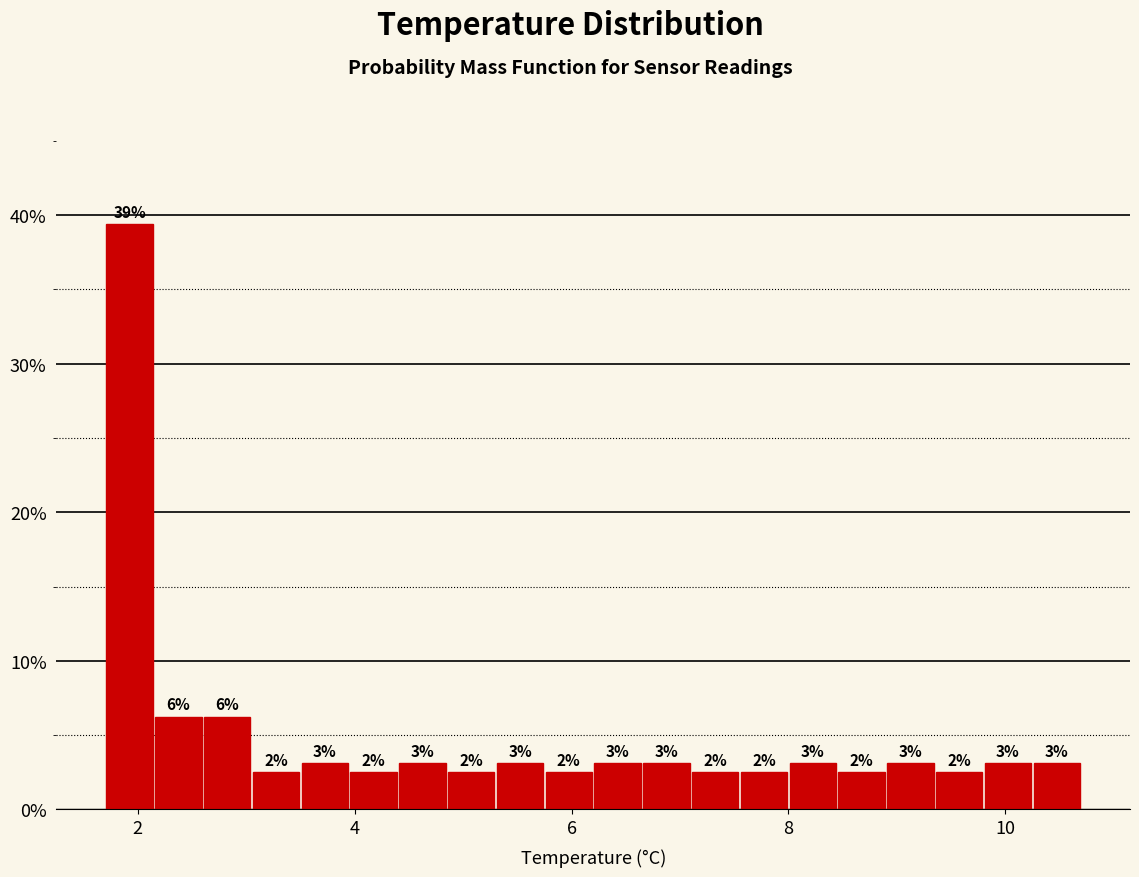

Read against the x-axis, roughly where is the centre of the tallest bar?

2.0